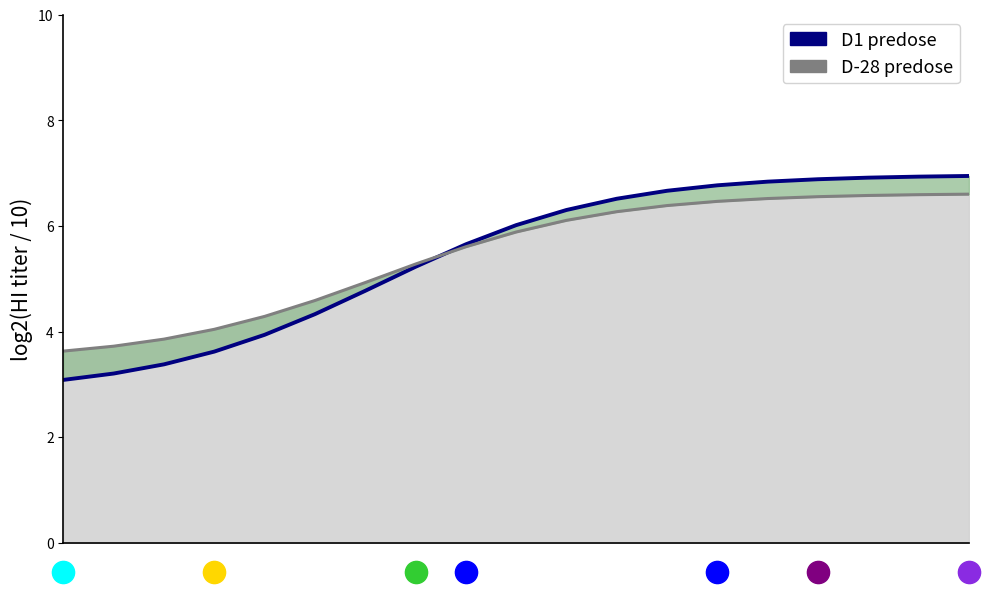

After their last crossing, which series has the higher values: D1 predose or D-28 predose?

D1 predose